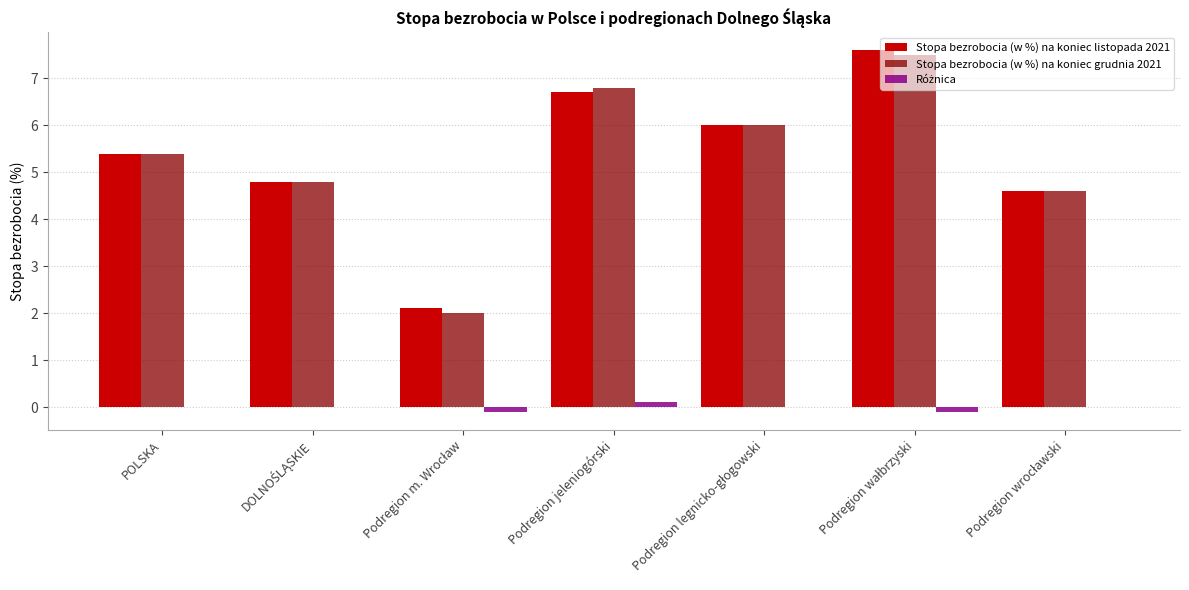

What is the maximum value for Stopa bezrobocia (w %) na koniec listopada 2021?

7.6